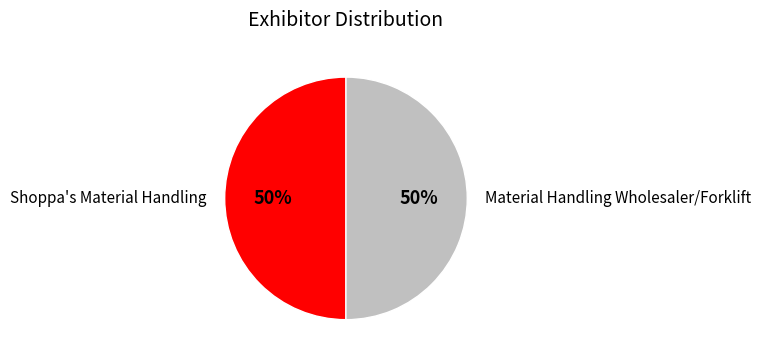

To the nearest percent, what is the combined percentage of Material Handling Wholesaler/Forklift and Shoppa's Material Handling?

100%